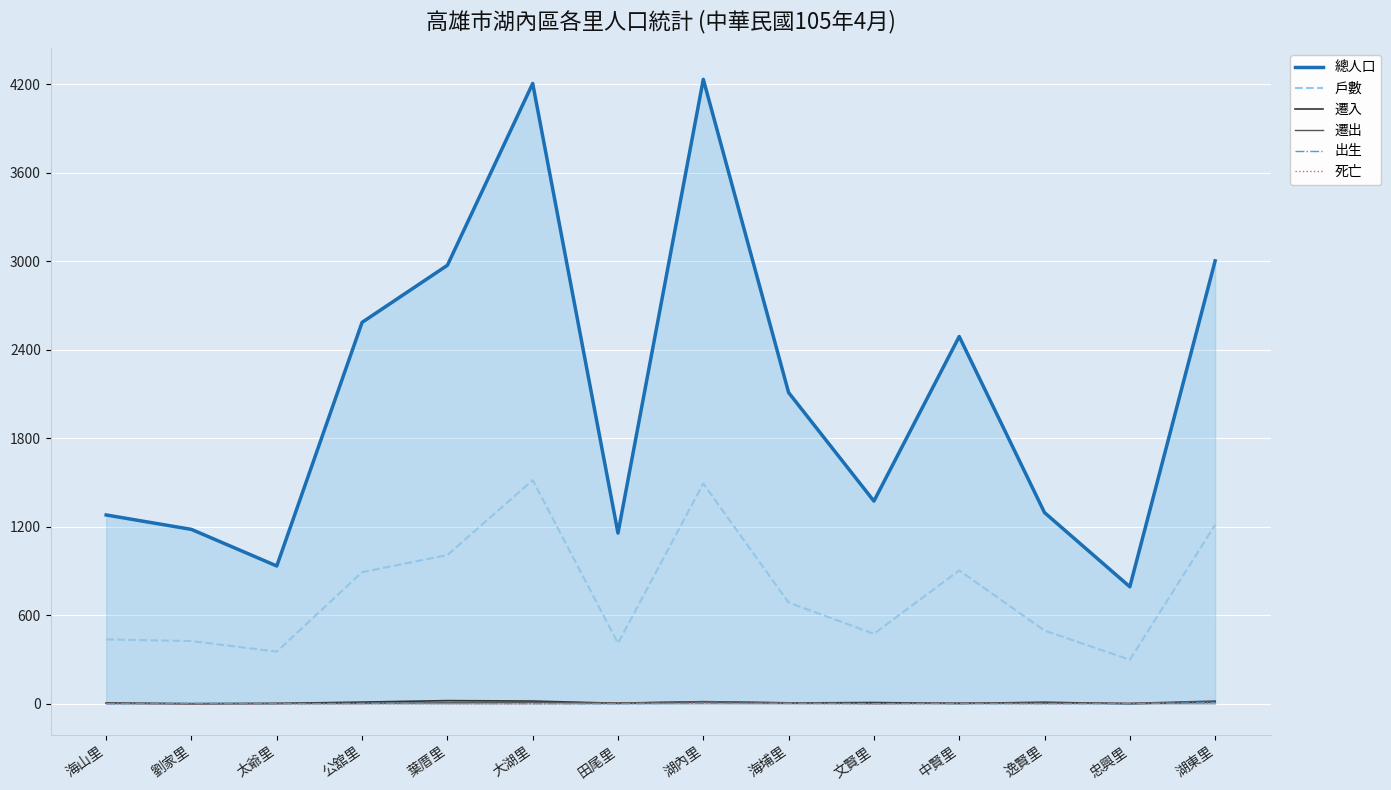

Does the chart display data point markers on the line(s)?

No